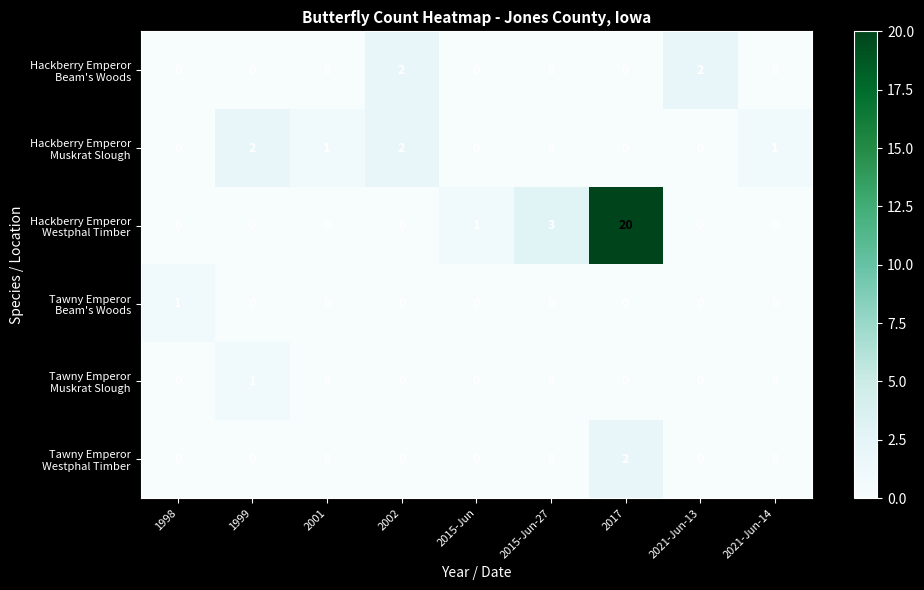

At which category is the sum across all series the highest?

2017